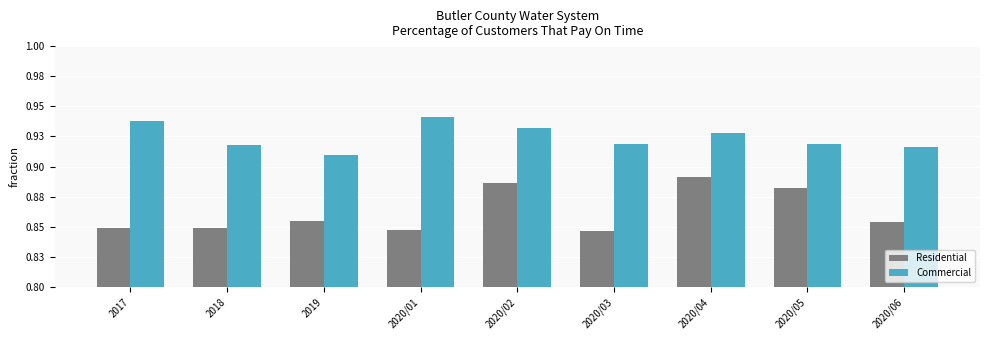

Are the bars grouped side by side (vs. stacked)?

Yes